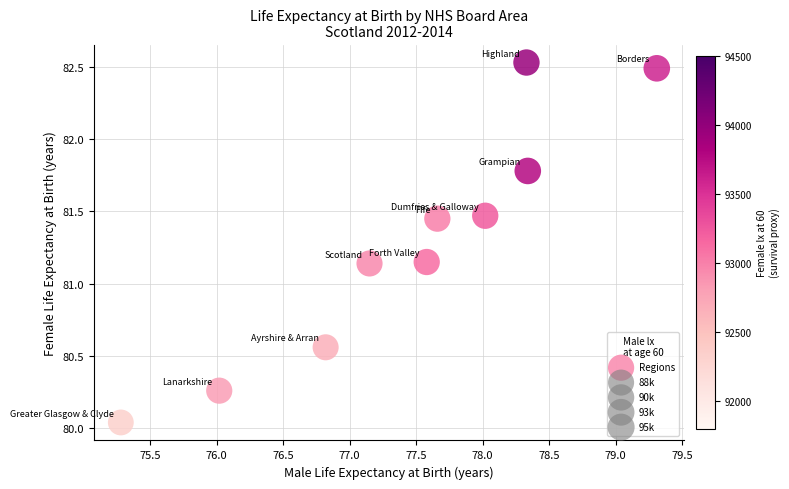

What is the range of Y values (max minus min)?

2.5